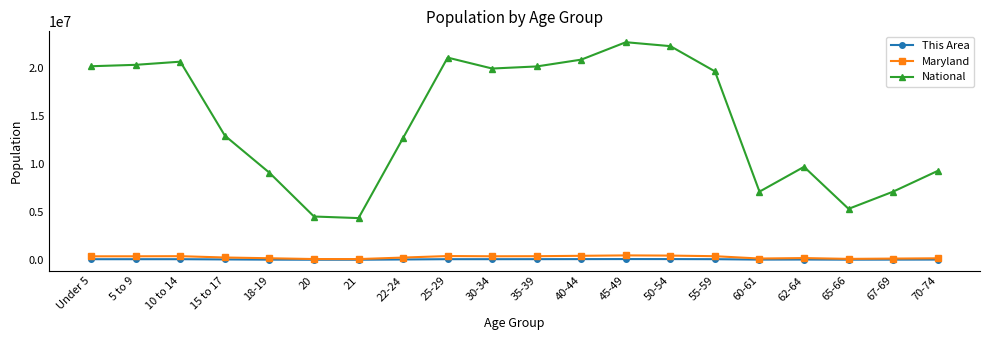

Which series changed the most between 10 to 14 and 18-19?

National